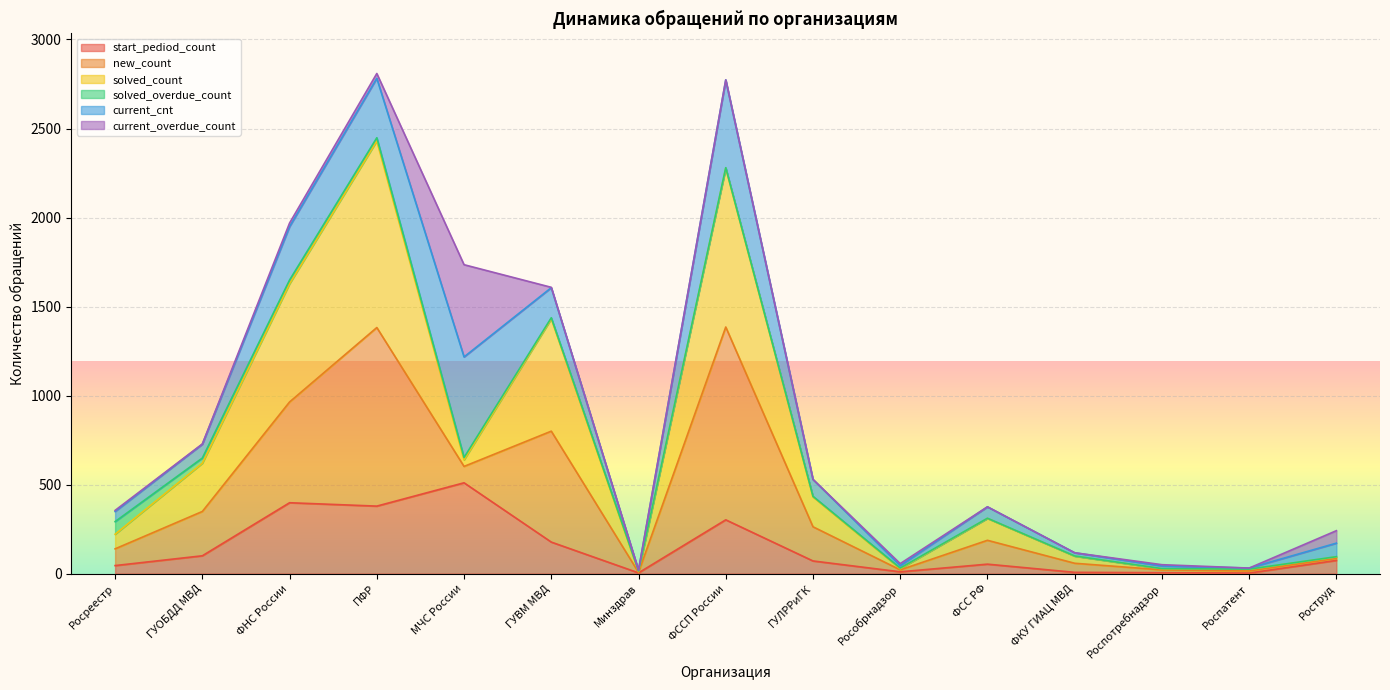

How many lines are shown in the chart?

6